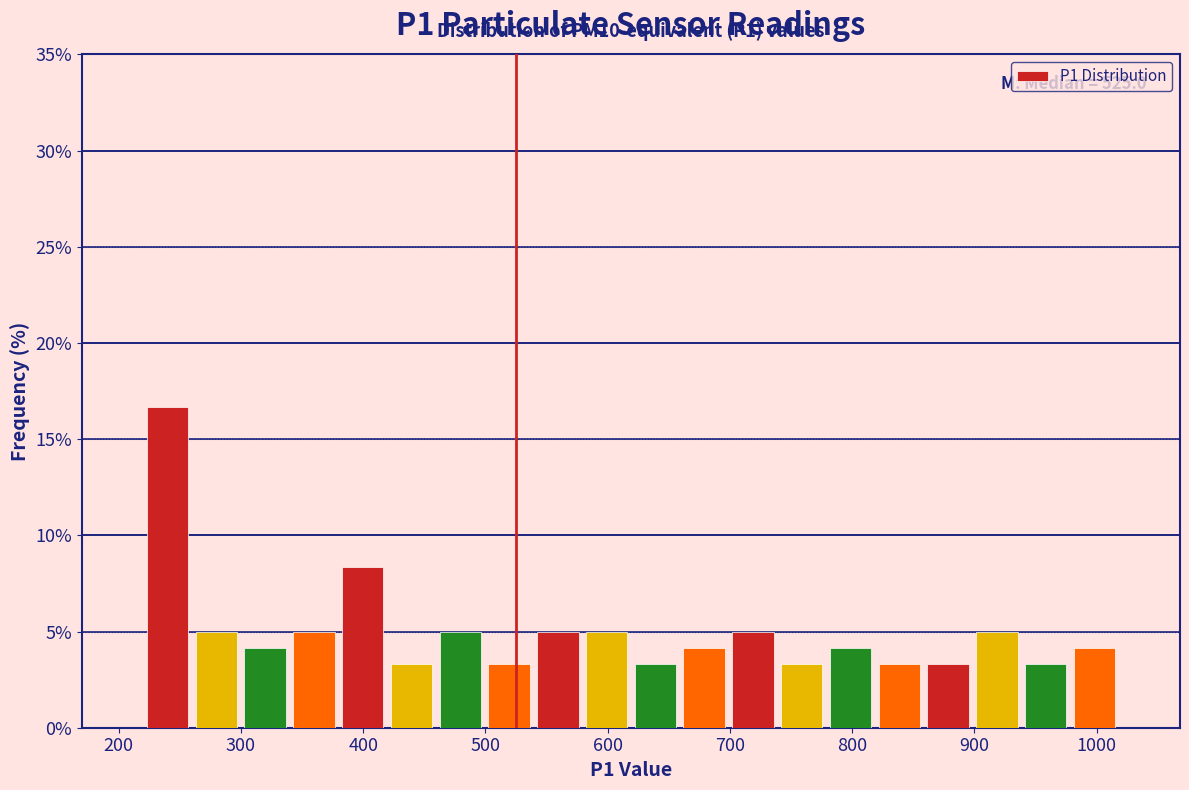

Around what value on the x-axis is the tallest bar? Give the approximate position of its centre, as read against the axis.

240